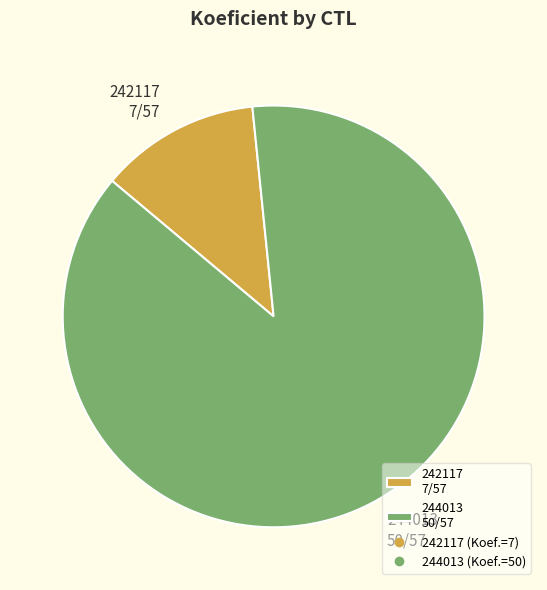

Which has a higher value, 244013 50/57 or 242117 7/57?

244013 50/57